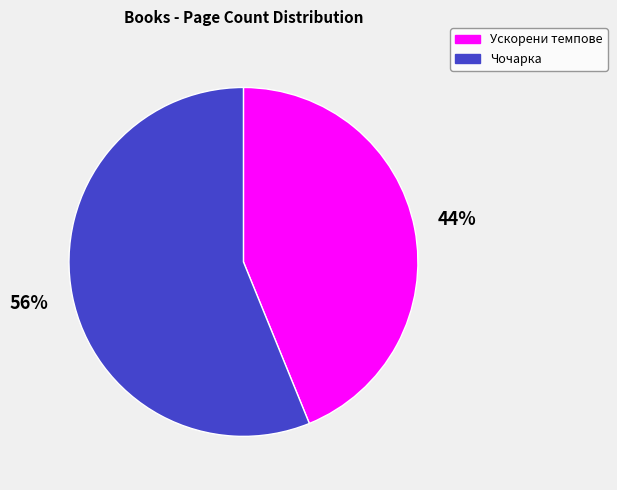

Count the number of slices in the pie.

2